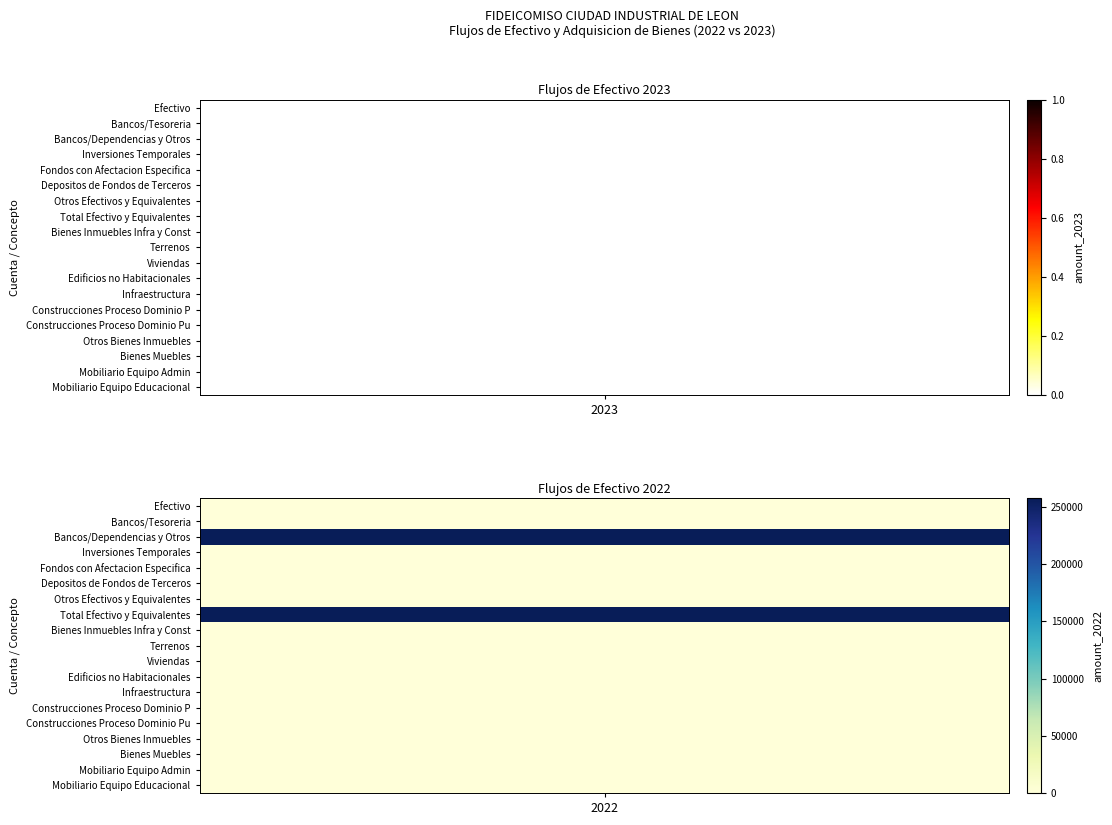

The Otros Efectivos y Equivalentes series shows 0.0 at 0. True or false?

True